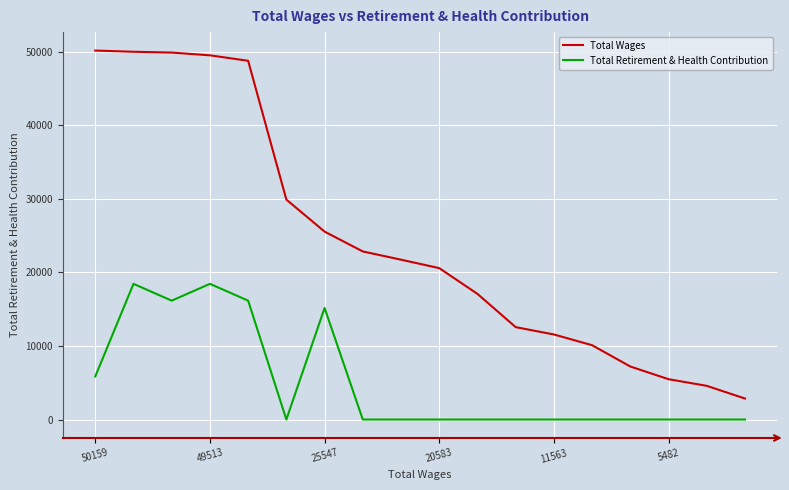

What is the highest value of the Total Retirement & Health Contribution series?

18446